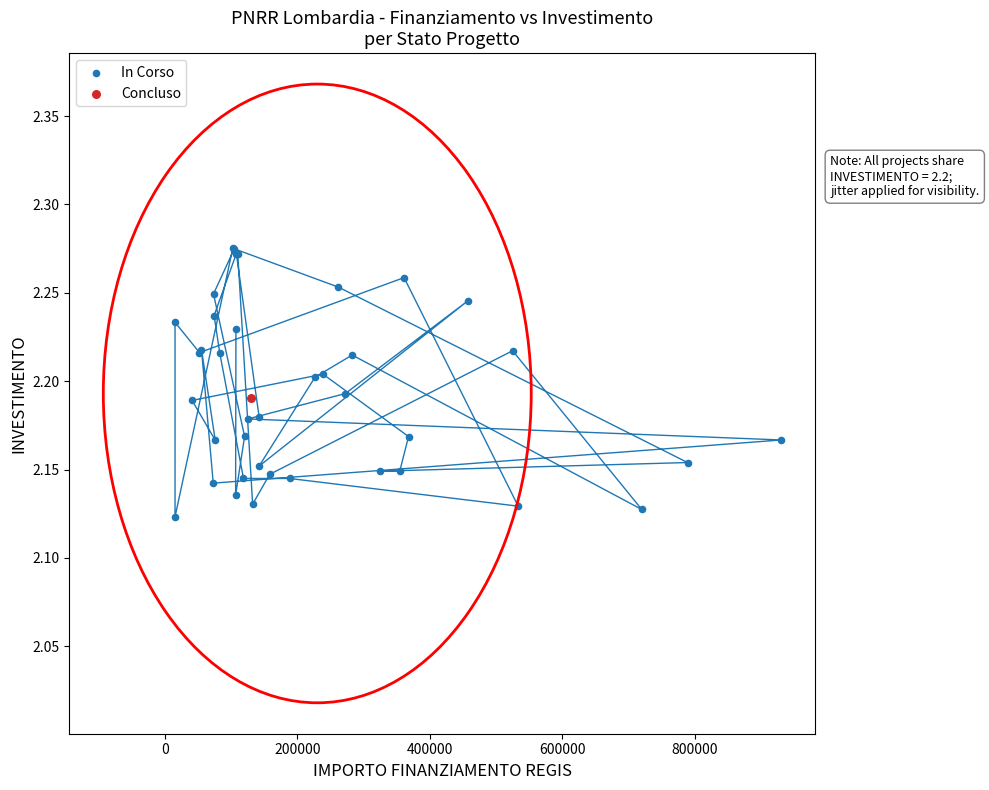

What are all the series names shown in the legend?

In Corso, Concluso